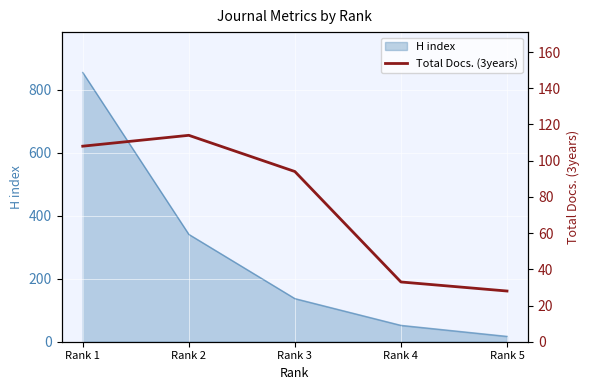

Does the chart display data point markers on the line(s)?

No